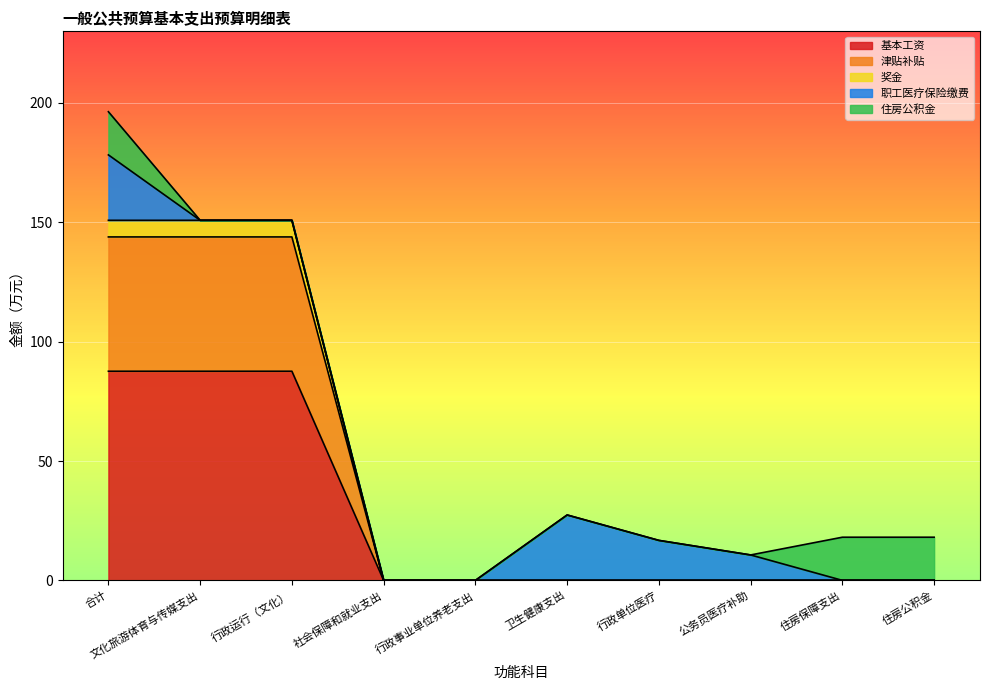

At which category is the sum across all series the highest?

合计